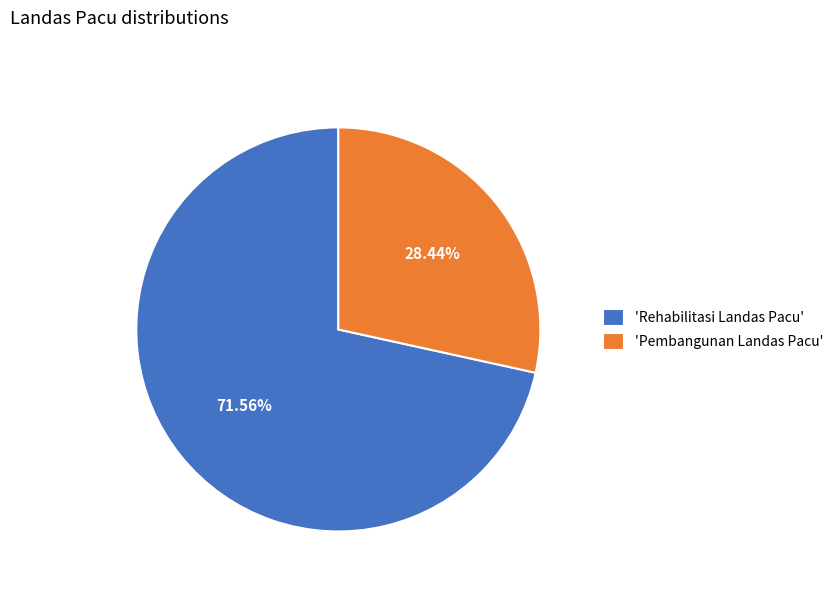

How many slices are in this pie chart?

2